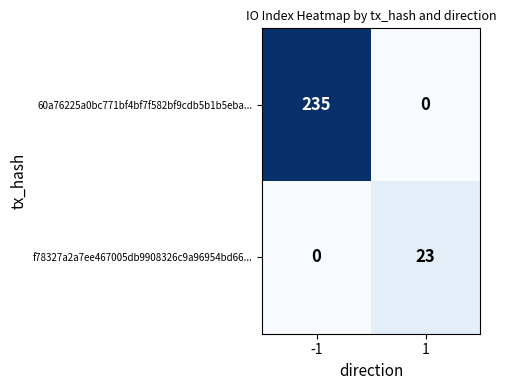

Reading left to right, what are all the values shown in this chart?

60a76225a0bc771bf4bf7f582bf9cdb5b1b5eba...: -1=235	1=0
f78327a2a7ee467005db9908326c9a96954bd66...: -1=0	1=23